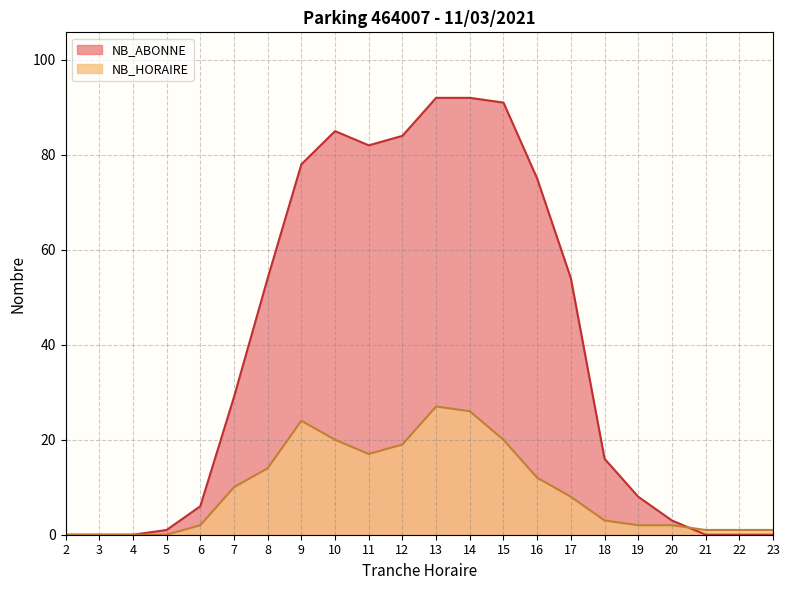

How many data points does each series have?

22